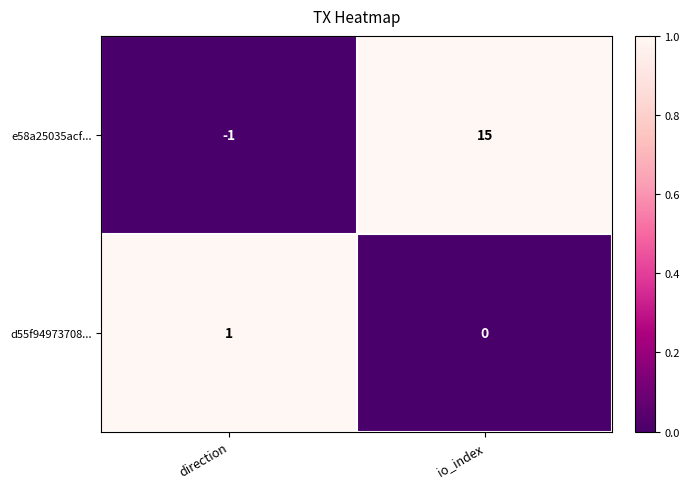

Which series has the widest spread of values?

e58a25035acf...